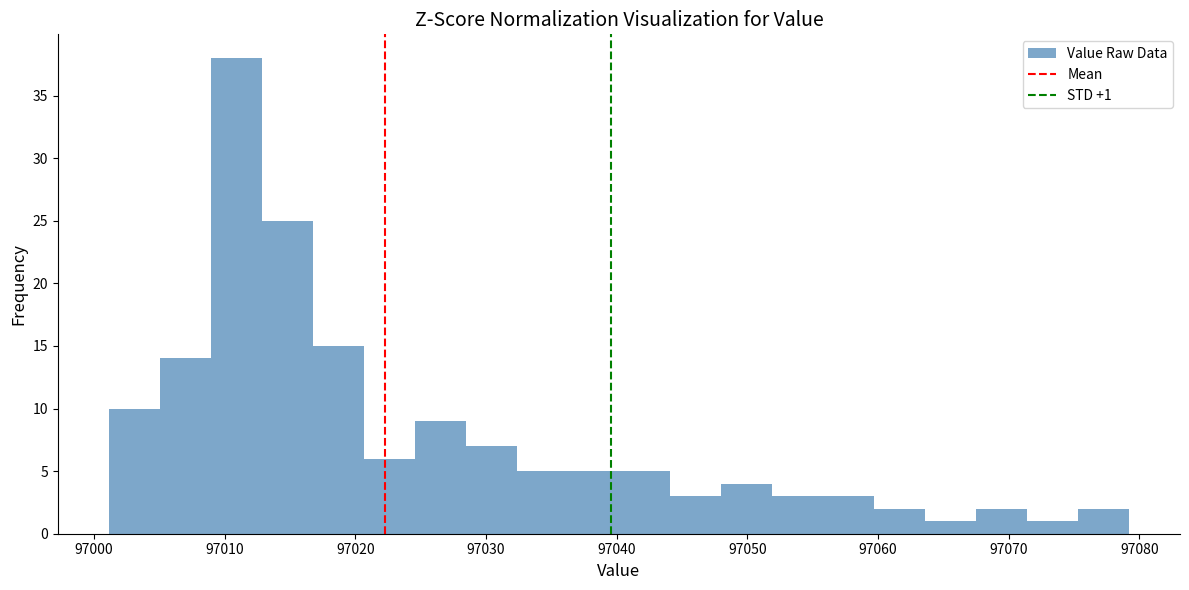

Read against the x-axis, roughly where is the centre of the tallest bar?

97011